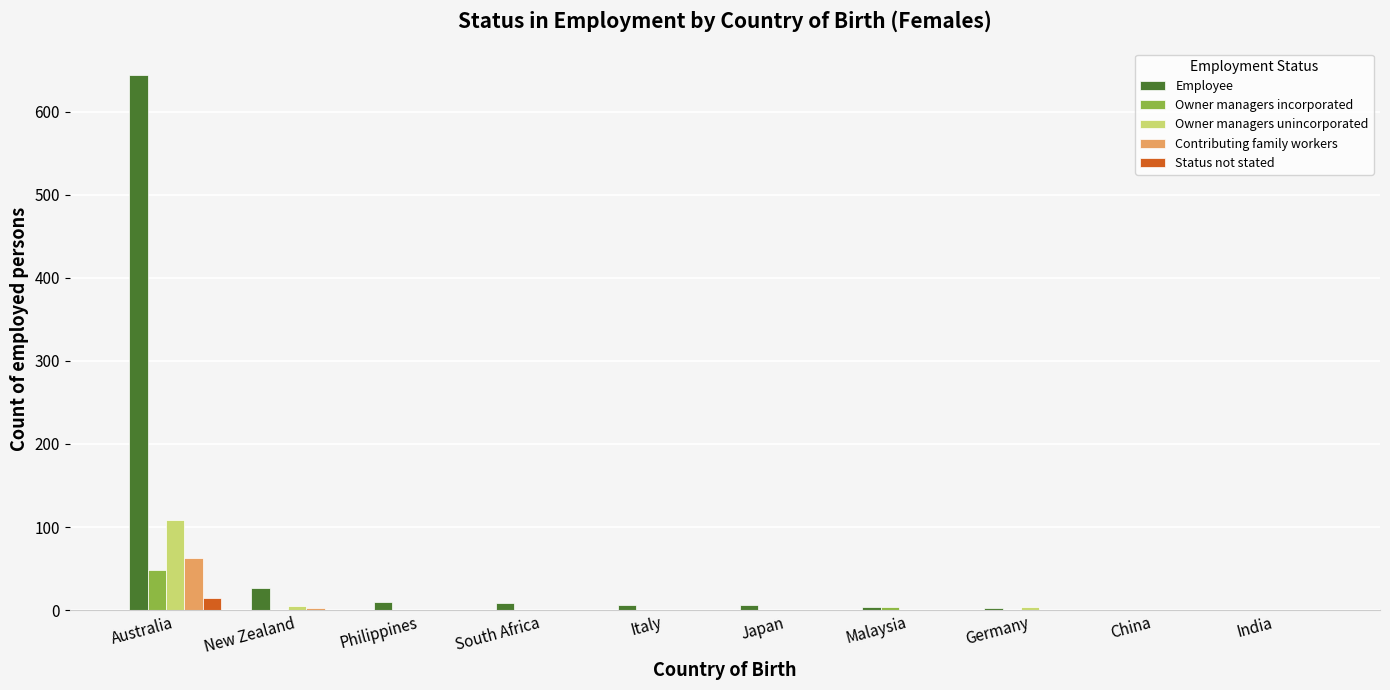

Is it true that Contributing family workers equals 0 at South Africa?

True